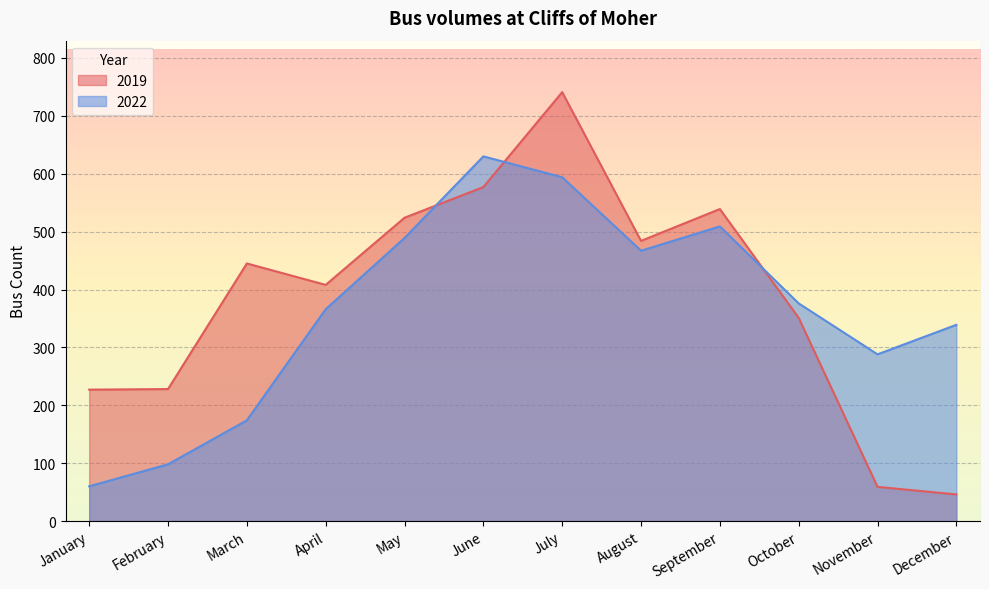

What is the difference between the 2022 values at August and March?

293